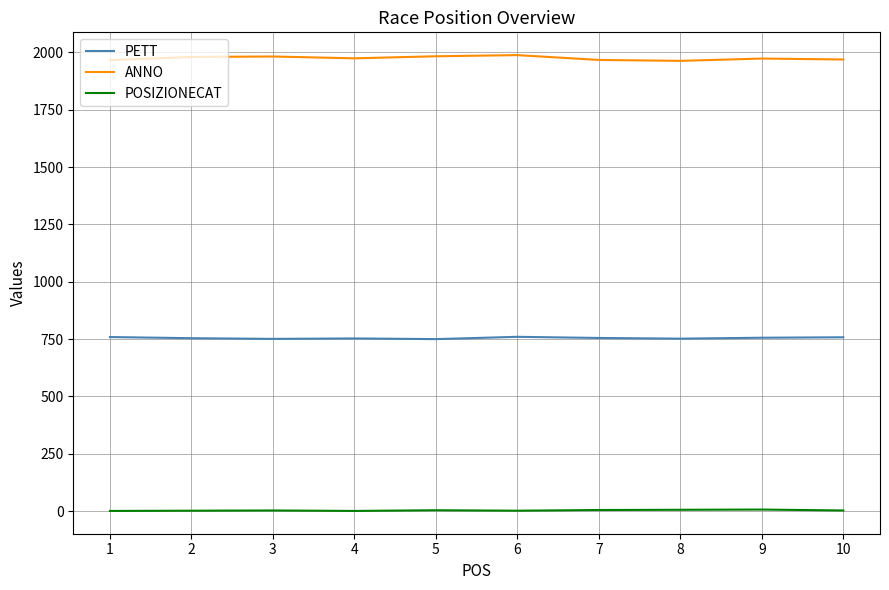

What is the highest value of the PETT series?

760